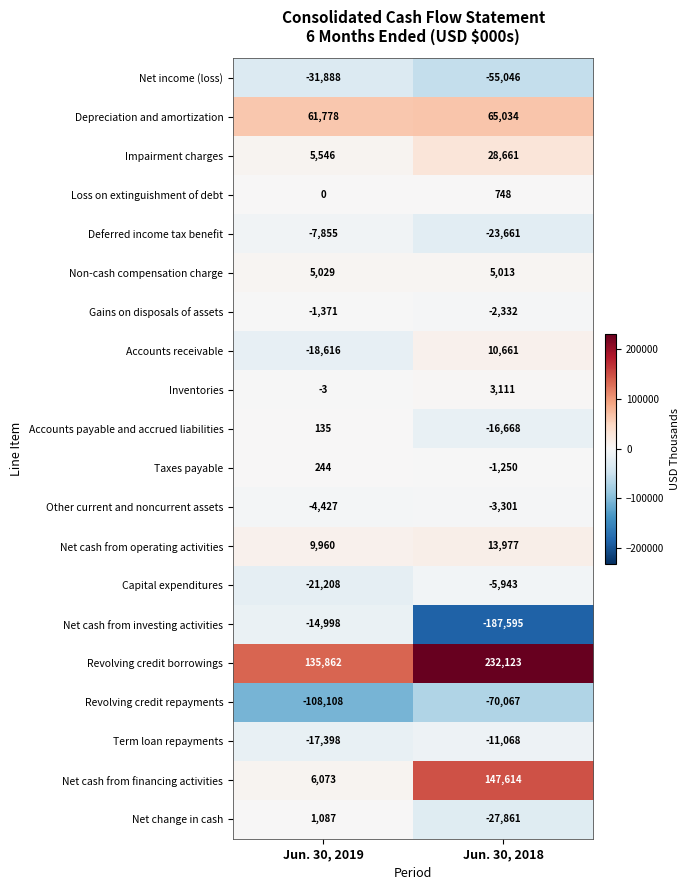

At which category does the chart reach its peak across all series?

Jun. 30, 2018